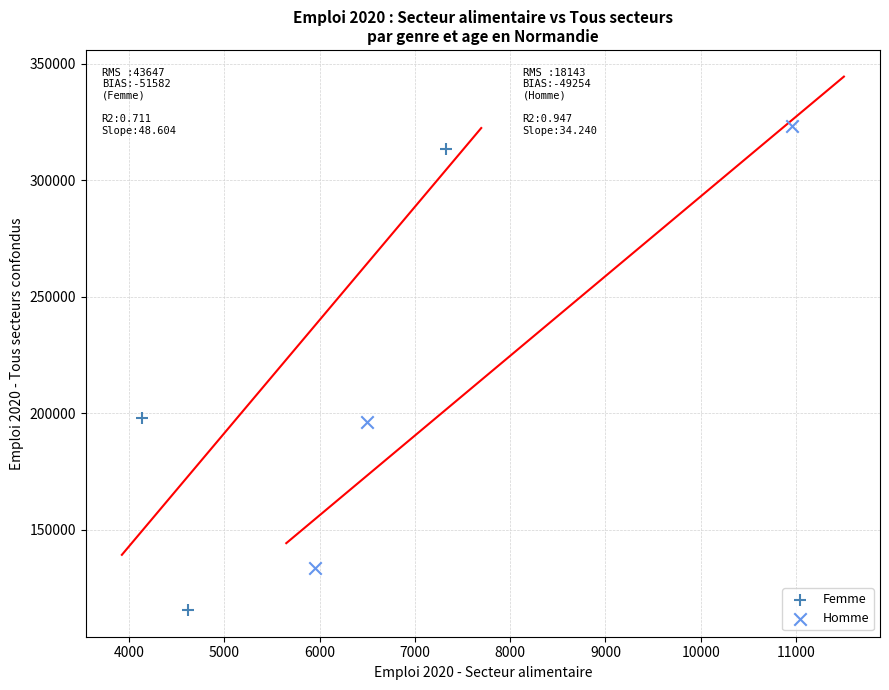

Which series has the largest Y range (max minus min)?

Femme